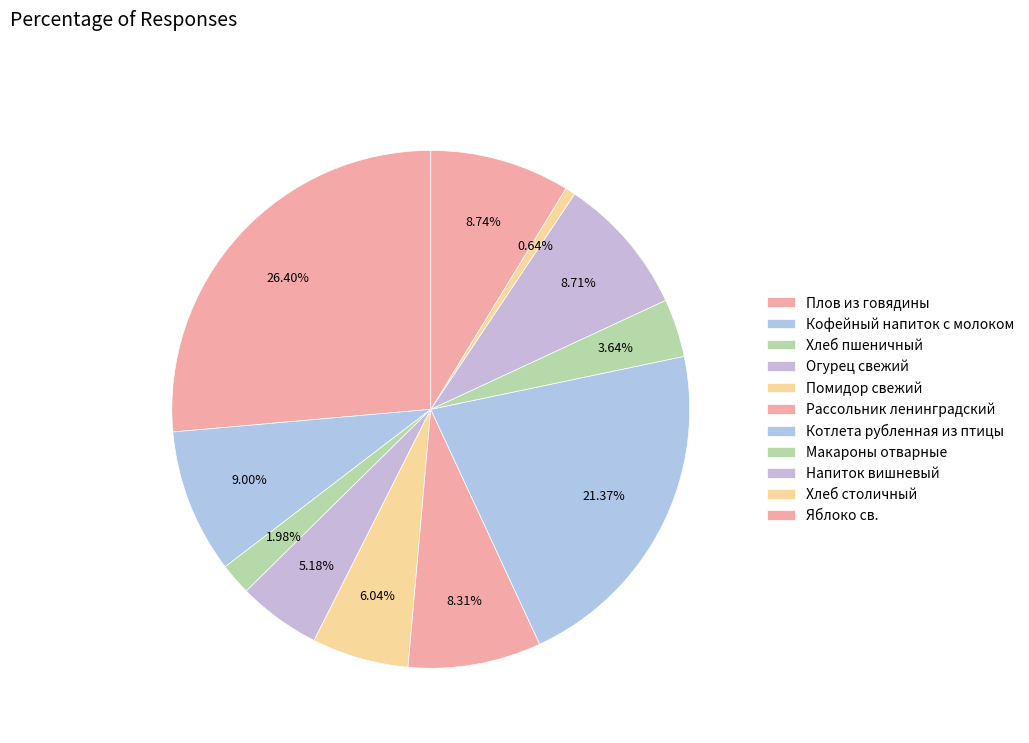

Count the number of slices in the pie.

11